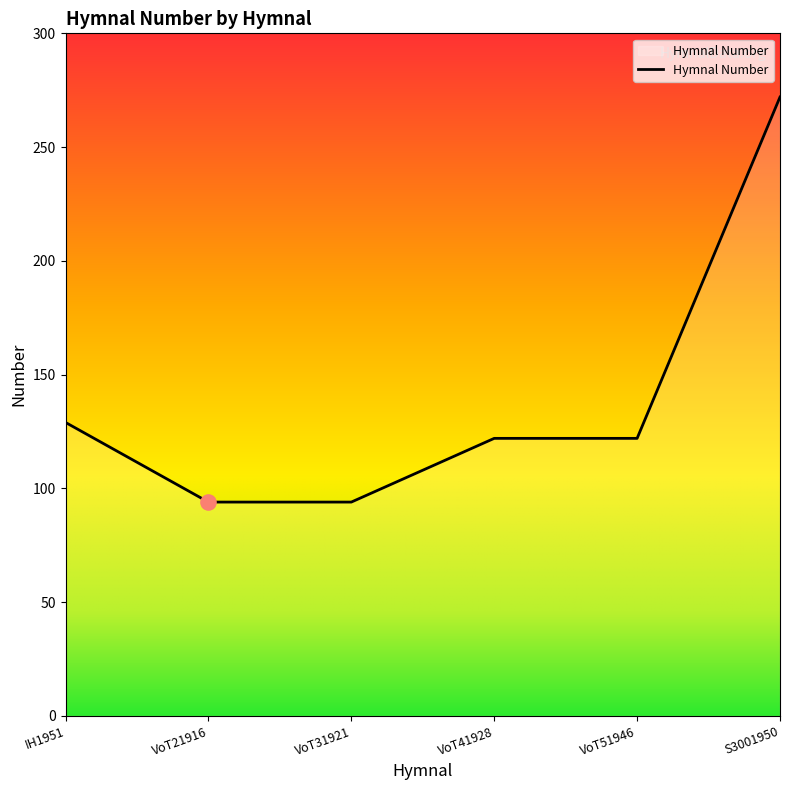

Between S3001950 and VoT31921, which is larger?

S3001950